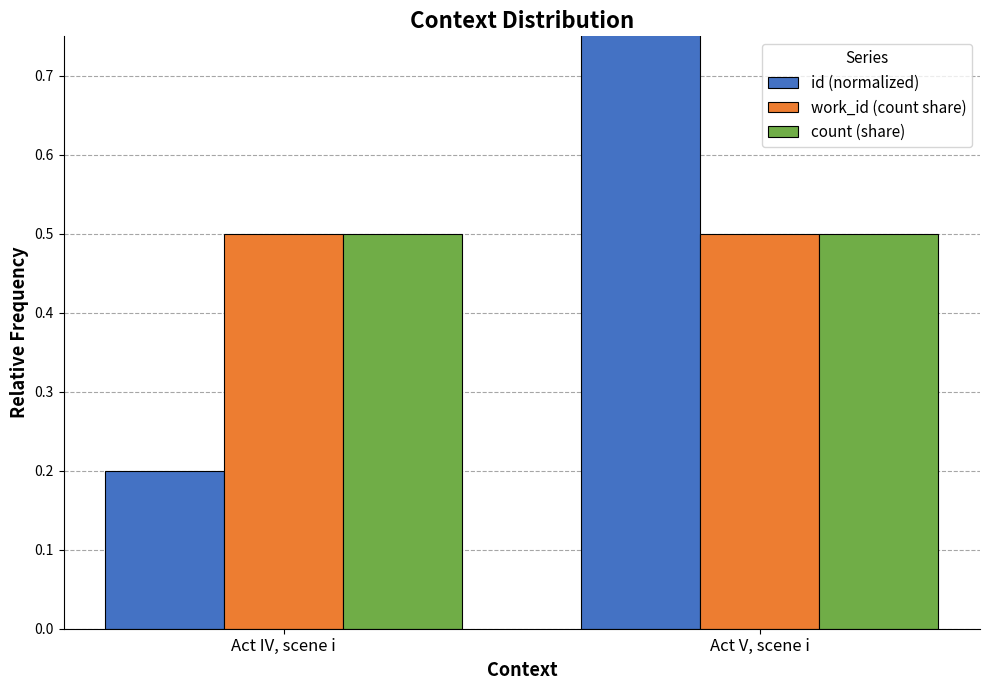

The value of id (normalized) at Act V, scene i is 0.8. True or false?

True